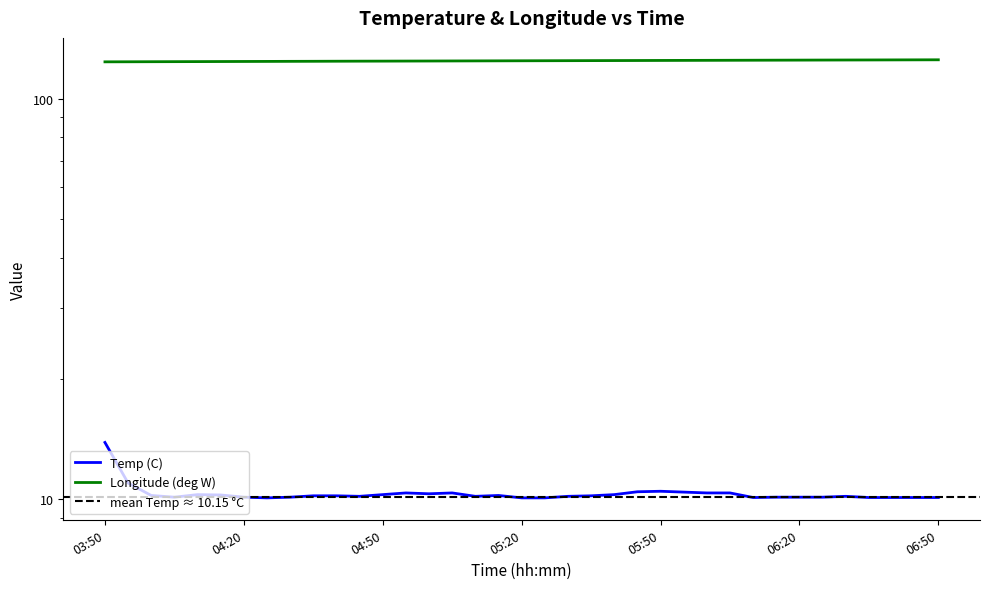

True or false: Longitude (deg W) and Temp (C) cross at least once.

False